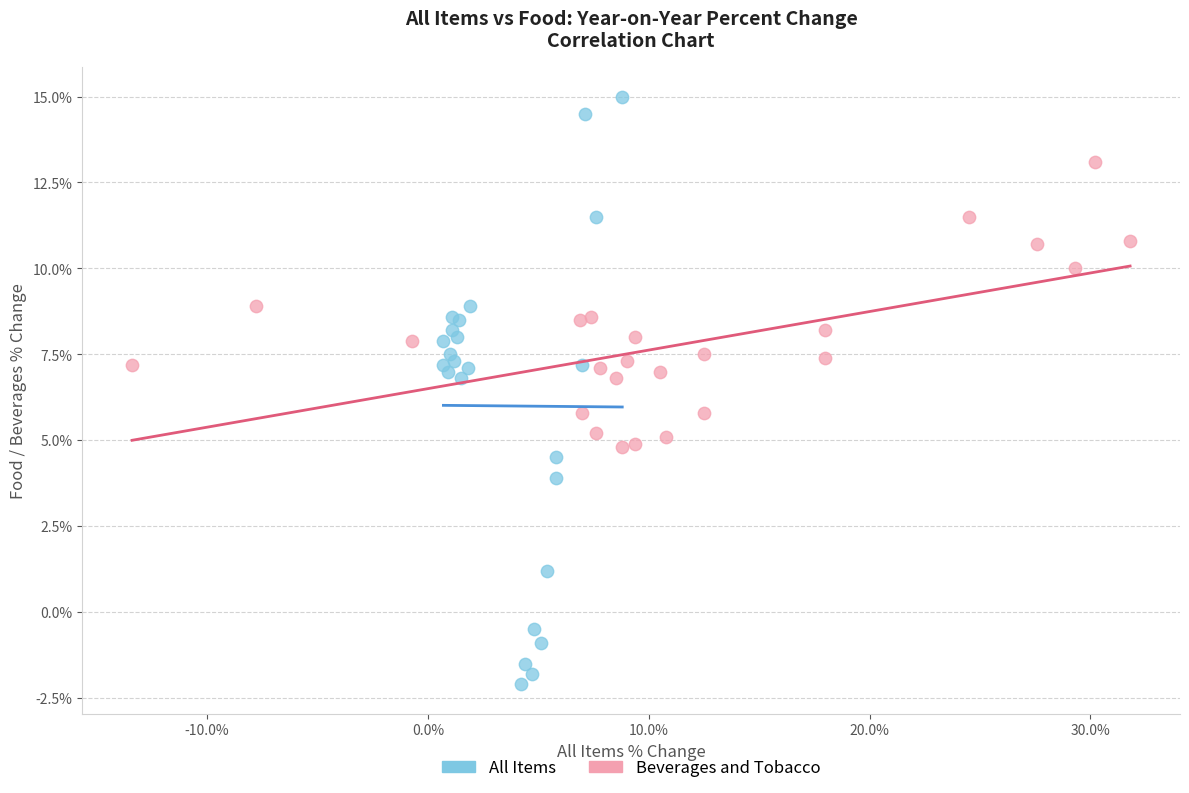

Which series has the widest spread of Y values?

All Items